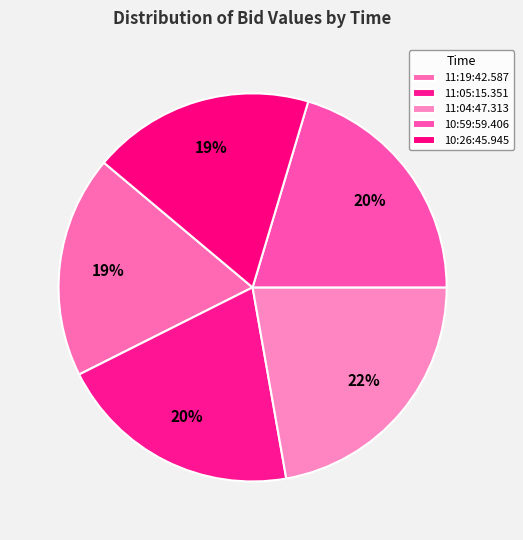

Count the number of slices in the pie.

5